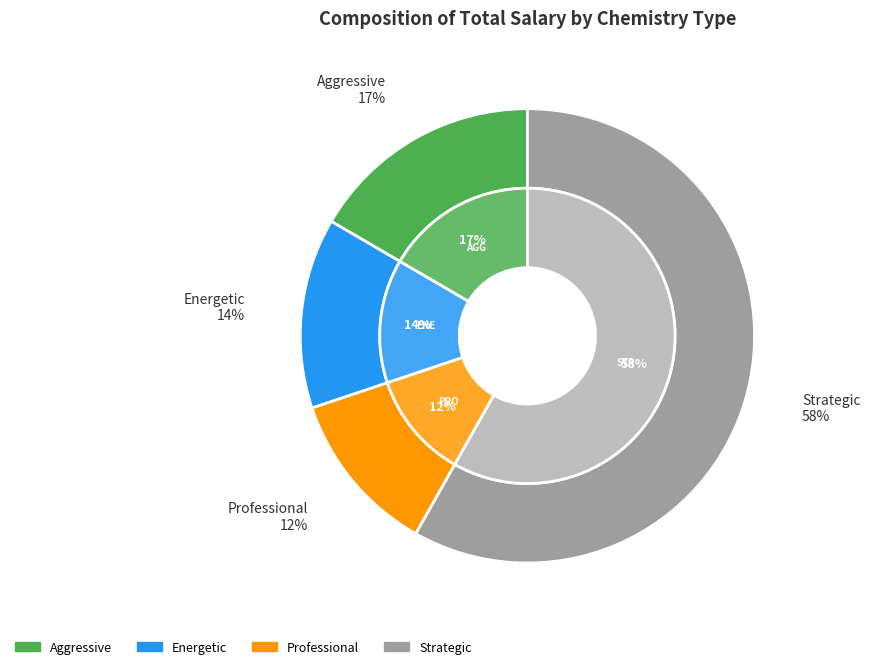

Combined, do Energetic and Aggressive account for over 50%?

No